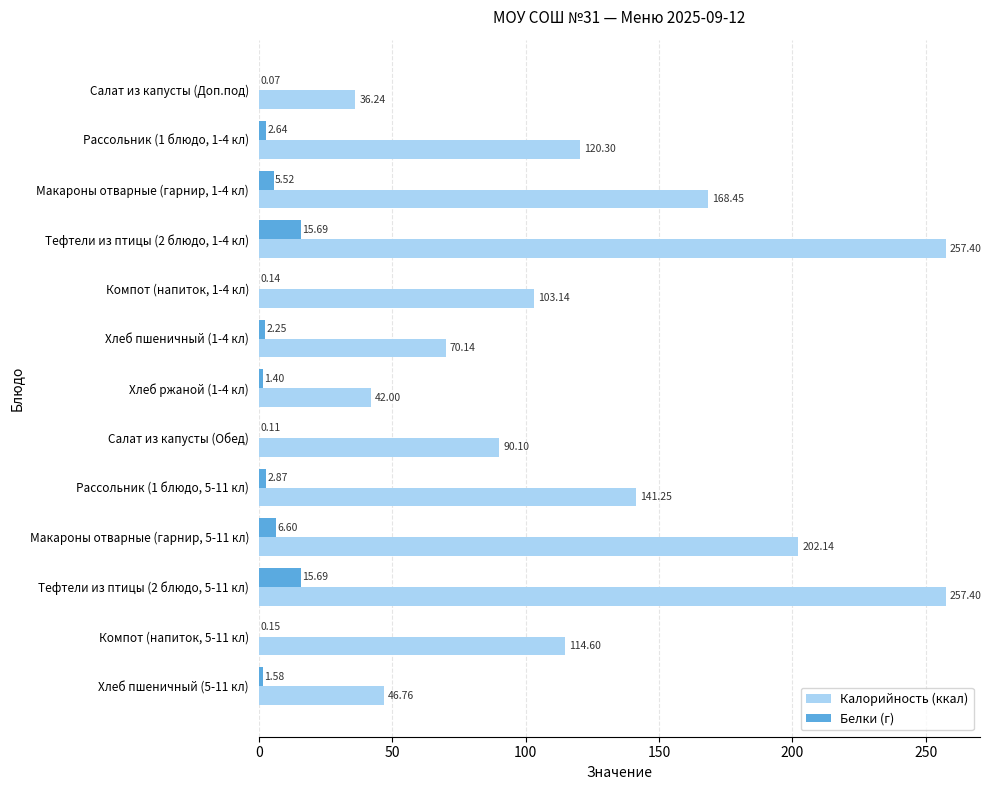

Between Компот (напиток, 1-4 кл) and Хлеб ржаной (1-4 кл), which series saw the biggest shift?

Калорийность (ккал)